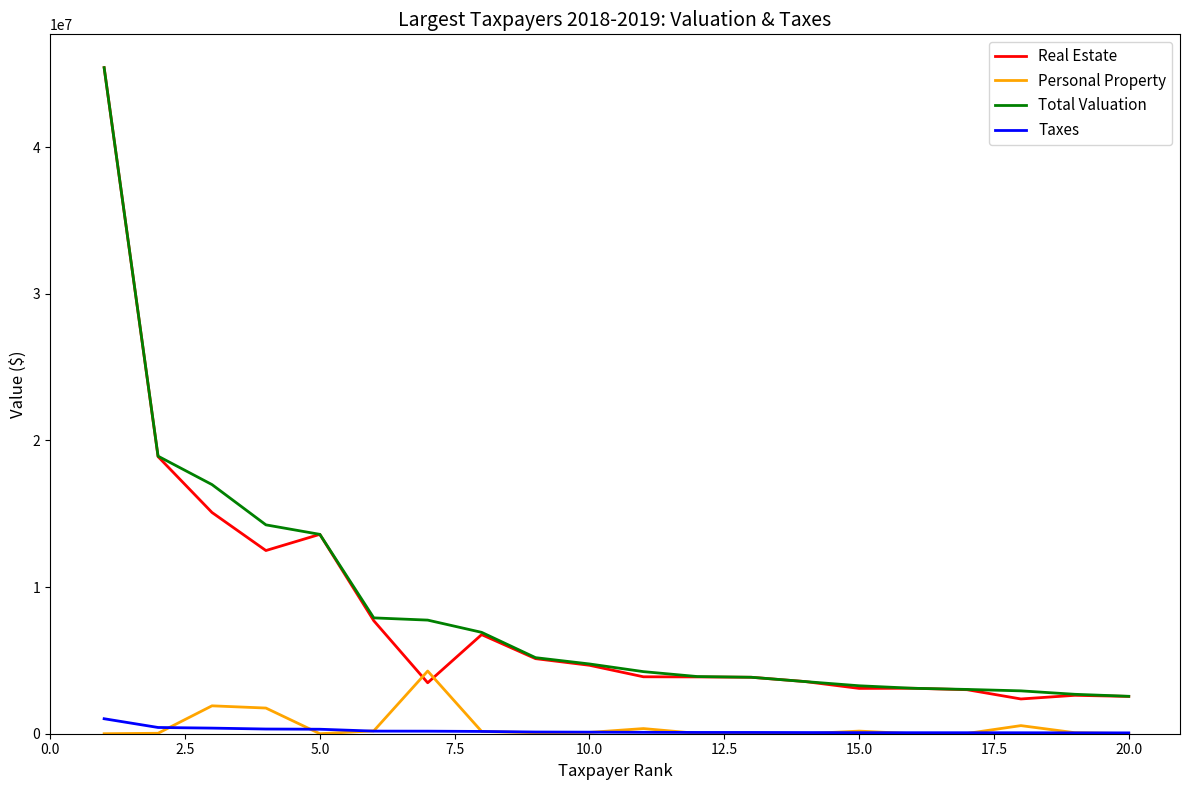

Count the number of data series in this chart.

4